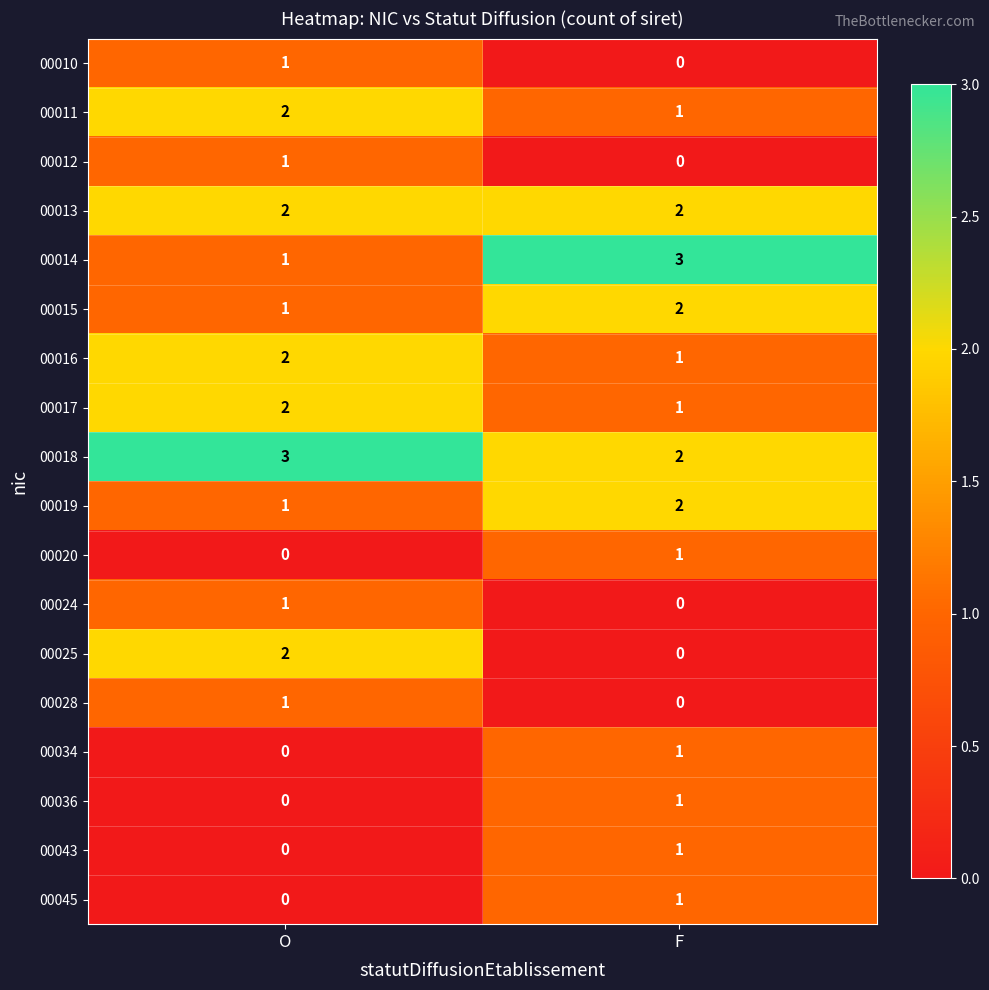

What is the difference between the highest and lowest values at O?

3